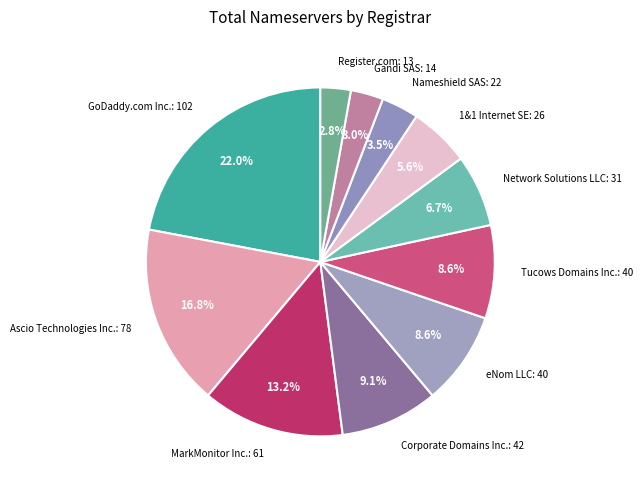

Between eNom LLC: 40 and Register.com: 13, which is larger?

eNom LLC: 40